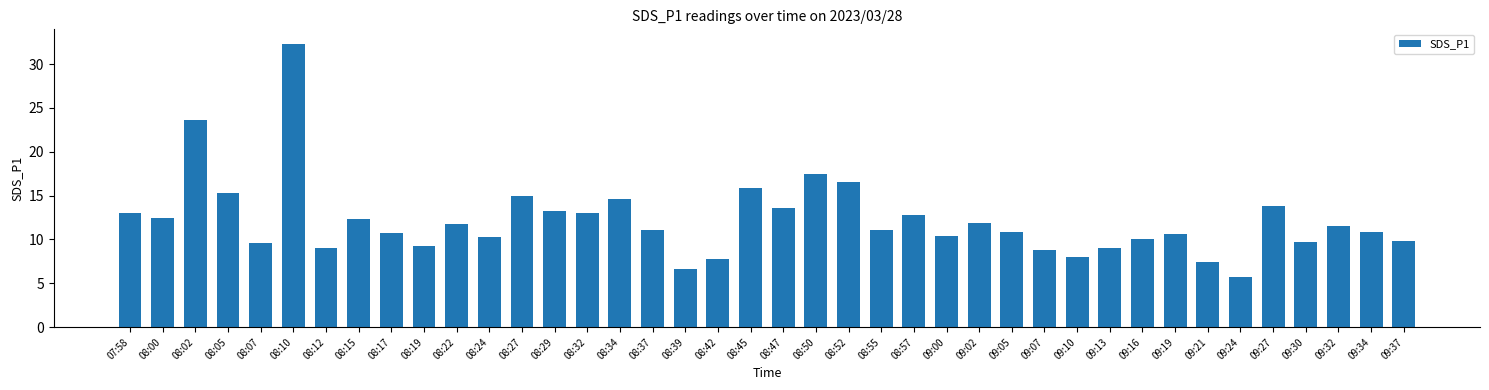

Are the bars grouped side by side (vs. stacked)?

No